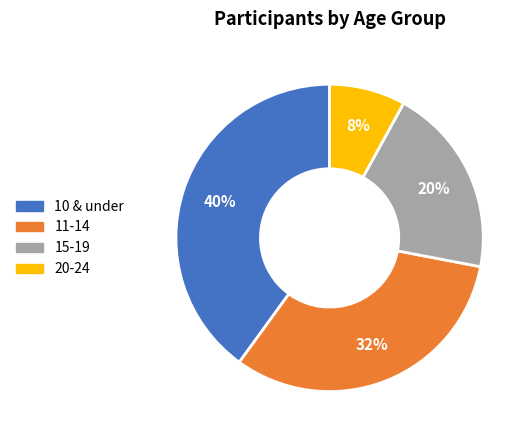

Does 11-14 represent more than half of the total?

No